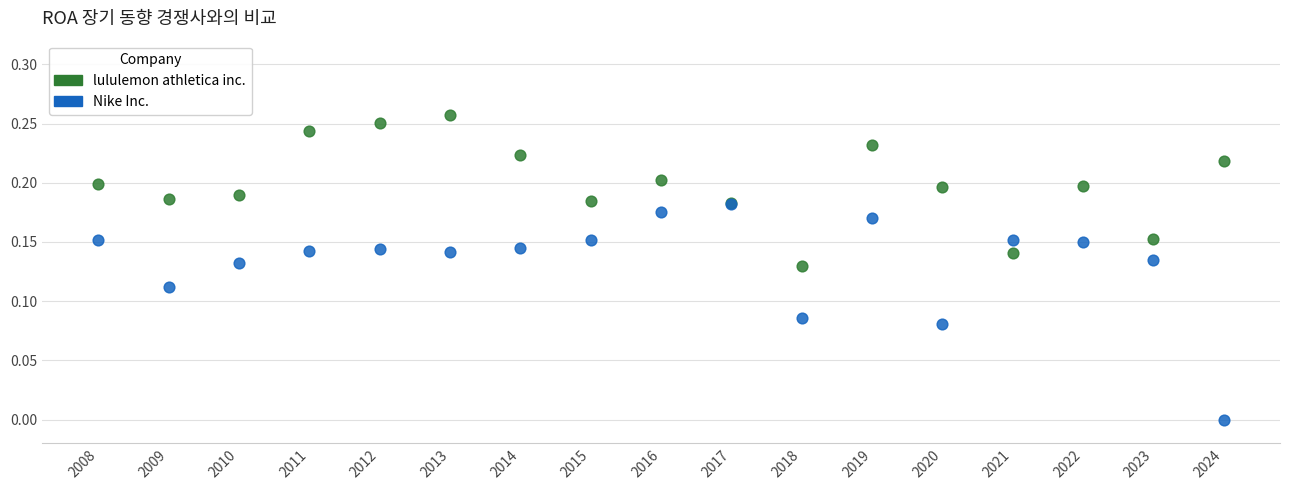

Which series reaches the minimum Y coordinate?

Nike Inc.